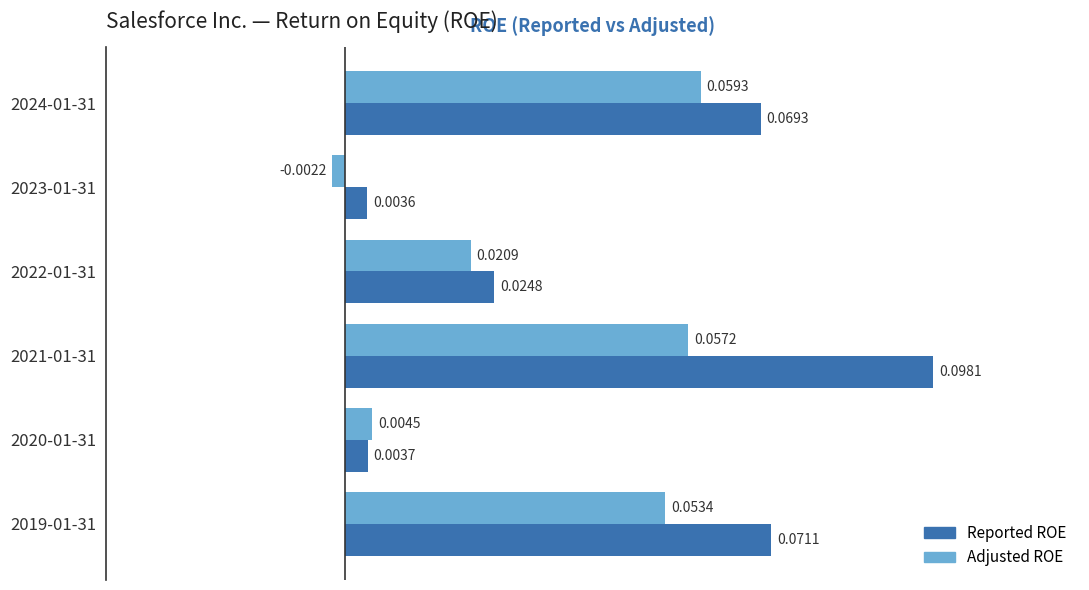

At how many categories does at least one series exceed 0?

6